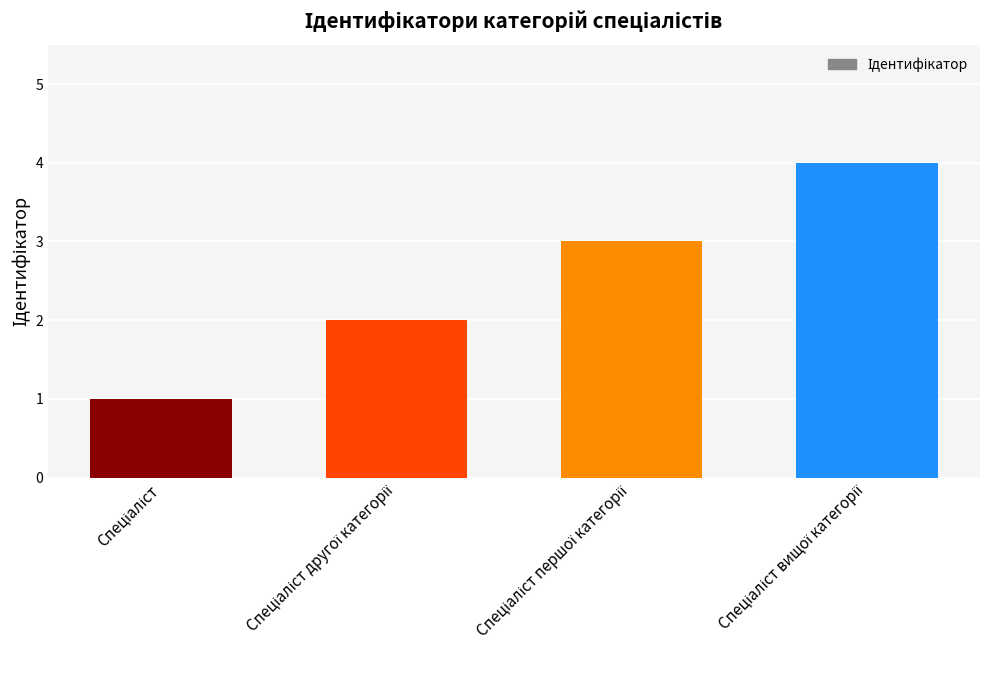

What is the maximum value shown in the chart?

4